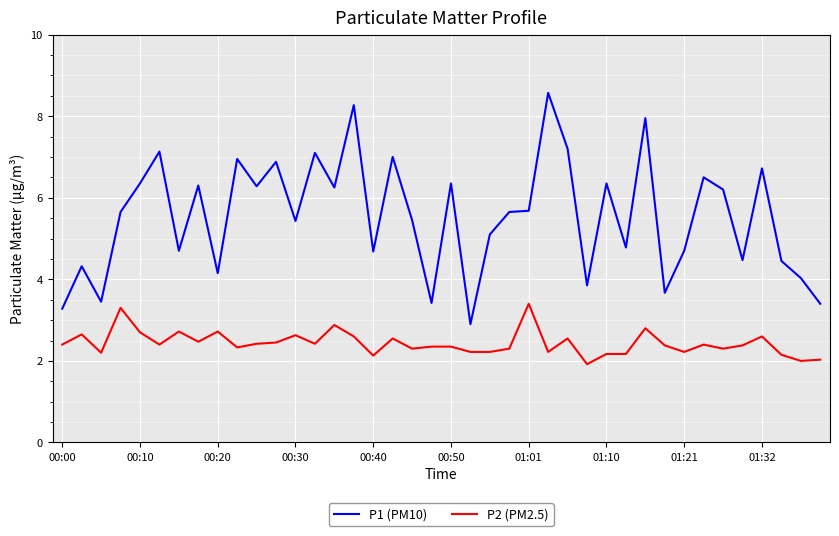

What is the maximum value shown in the chart?

8.6